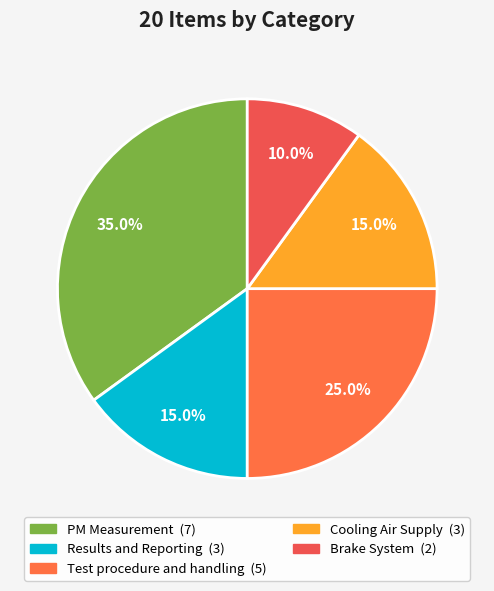

Which slice is the largest?

PM Measurement